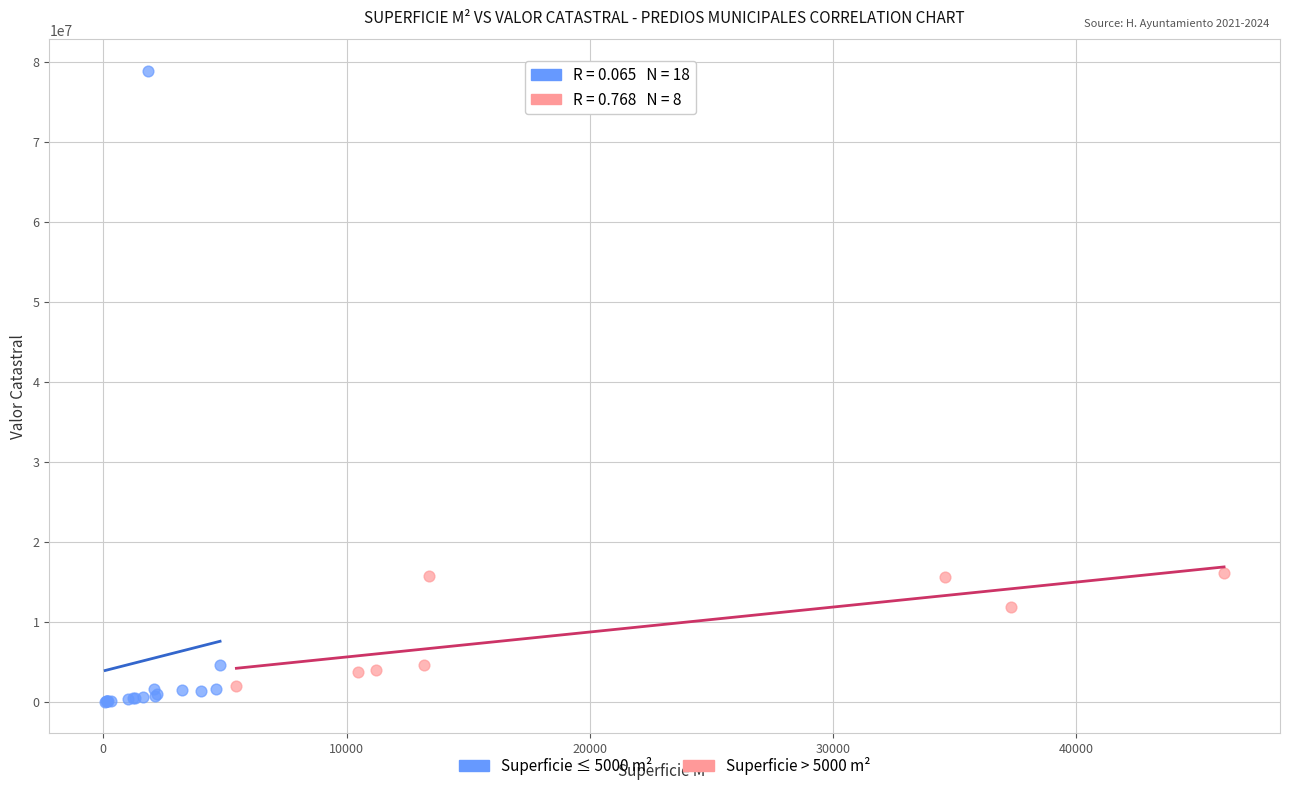

Which series reaches the maximum Y coordinate?

Superficie ≤ 5000 m²